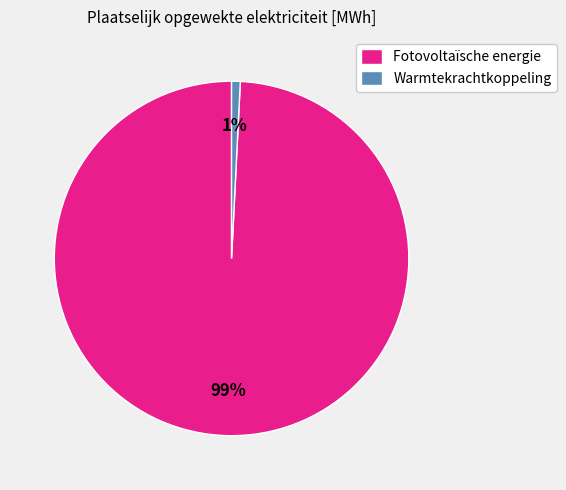

What percentage is the Fotovoltaïsche energie slice, to the nearest percent?

99%